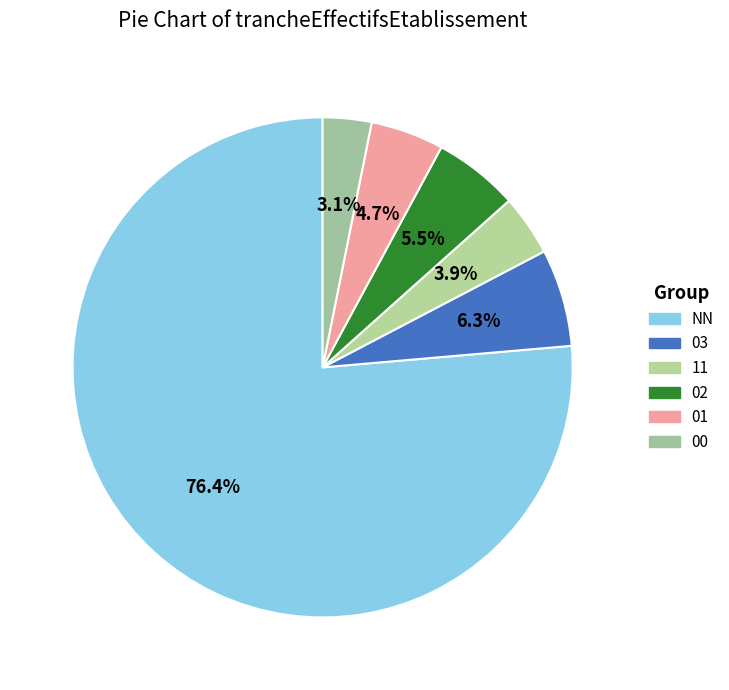

Which category has the smallest portion of the pie?

00